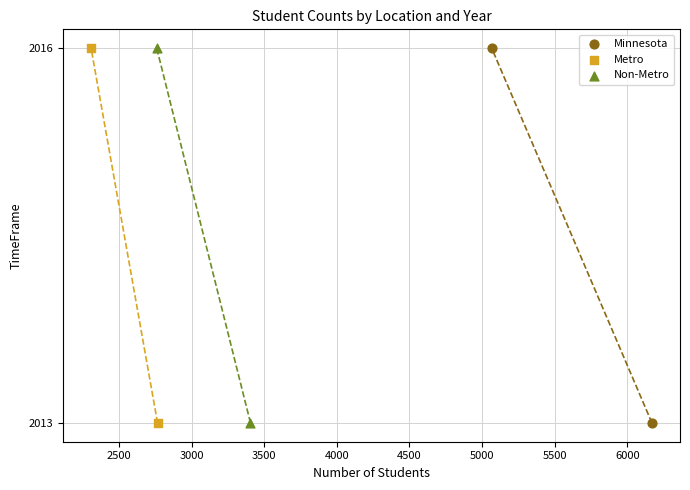

What are all the series names shown in the legend?

Minnesota, Metro, Non-Metro